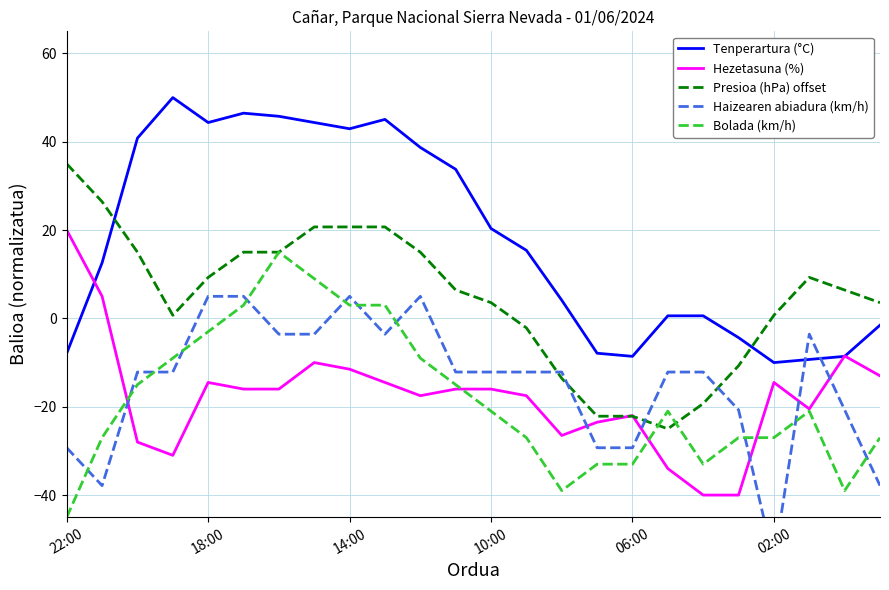

What are all the series names shown in the legend?

Tenperartura (°C), Hezetasuna (%), Presioa (hPa) offset, Haizearen abiadura (km/h), Bolada (km/h)